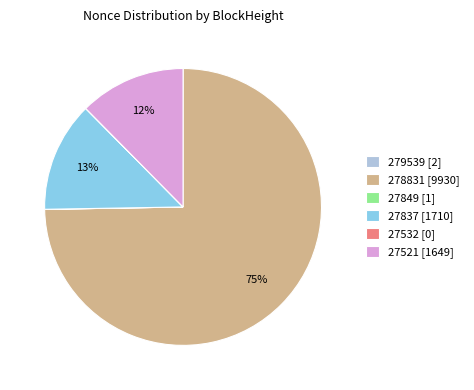

Which slice is the largest?

278831